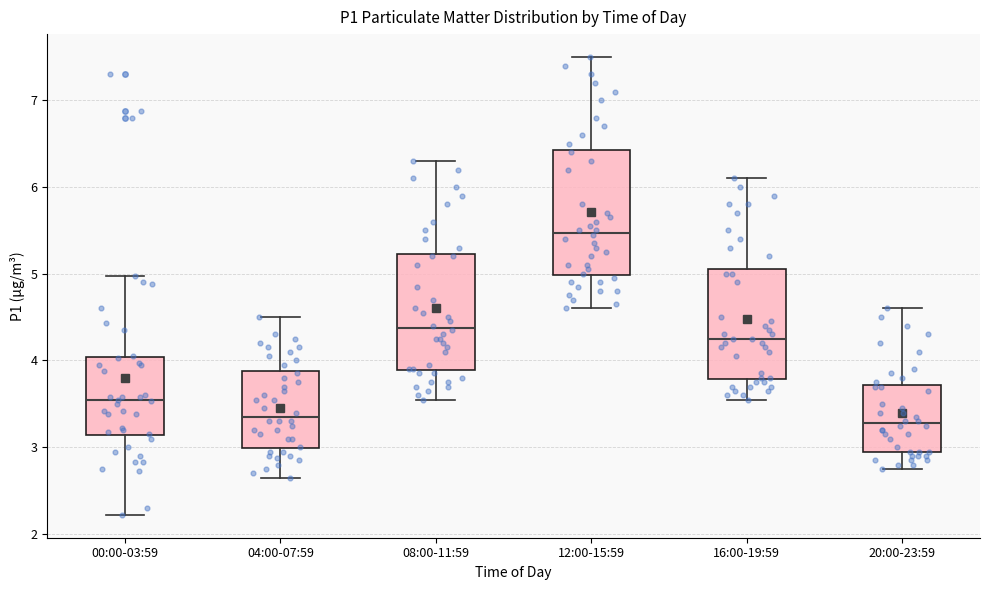

Which box has the highest median line?

12:00-15:59